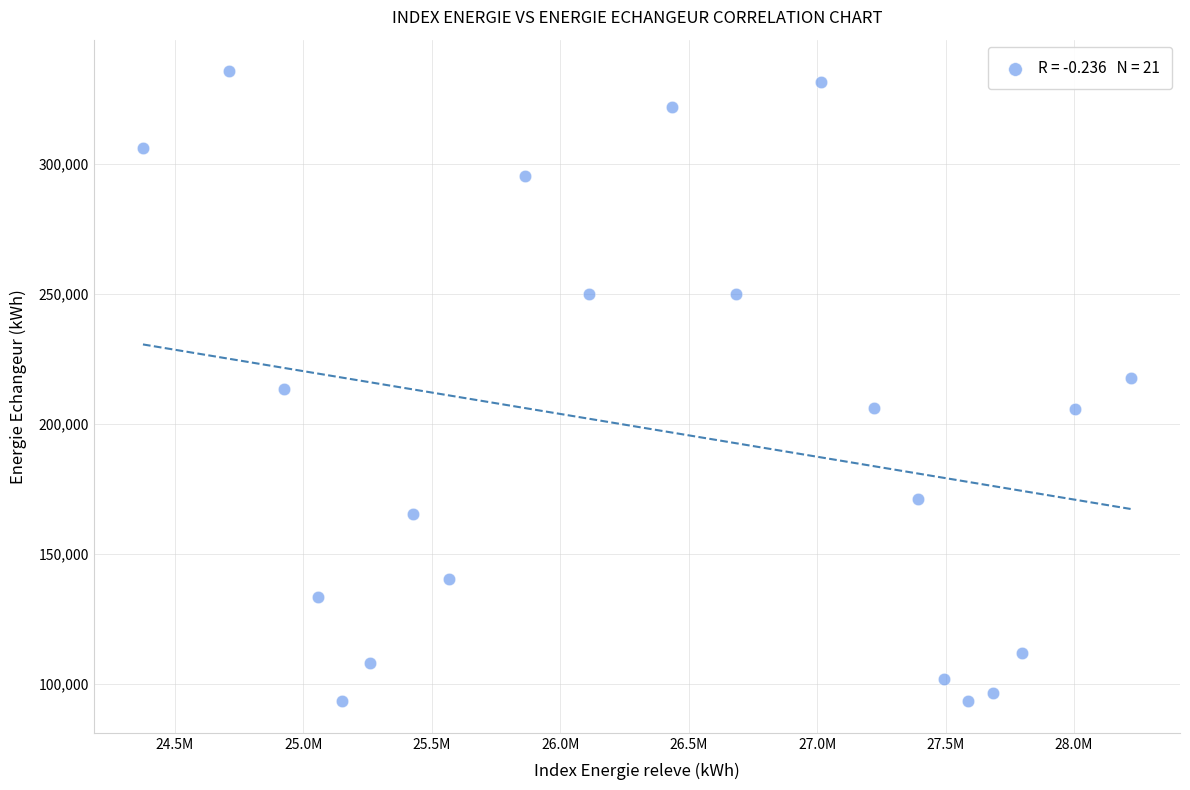

What is the range of X values (max minus min)?

3844698